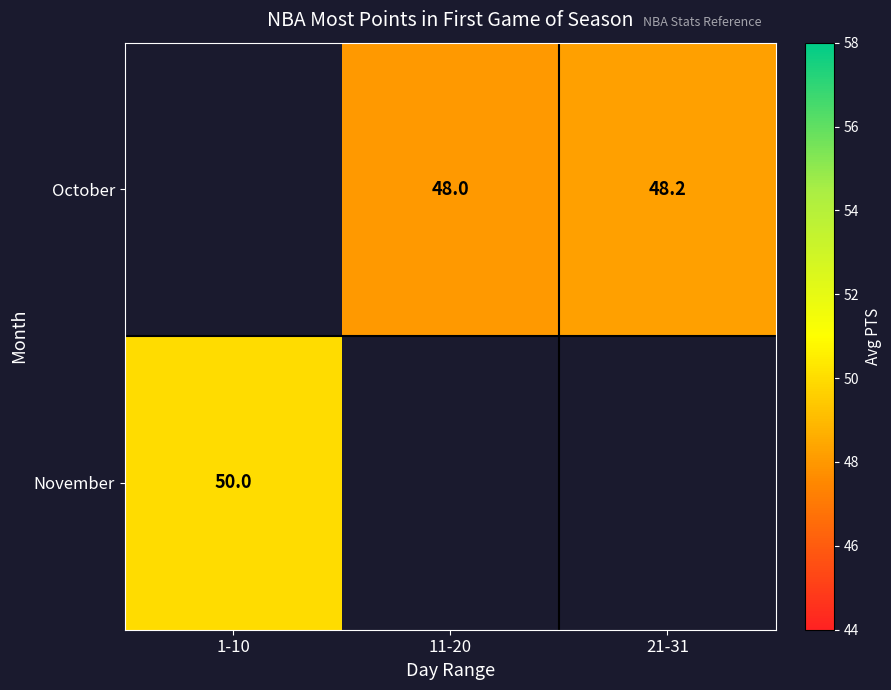

What is the difference between the October values at 11-20 and 21-31?

0.2